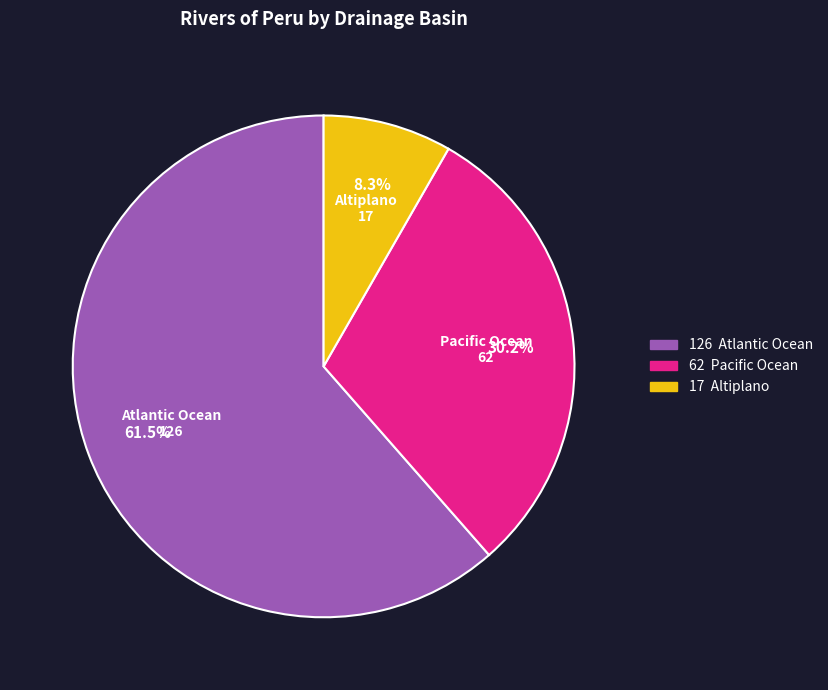

Count the number of slices in the pie.

3